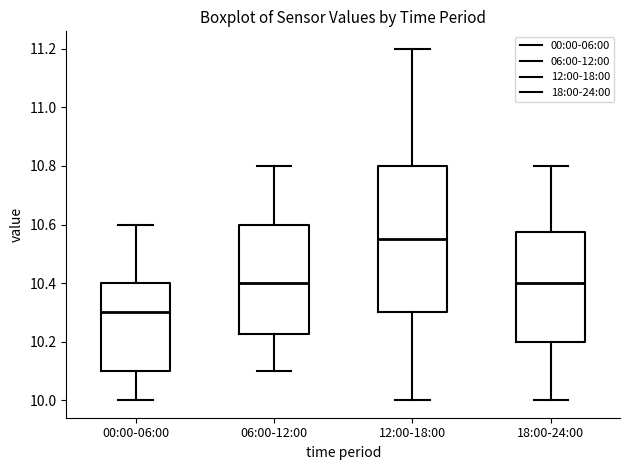

Which box has the lowest median line?

00:00-06:00